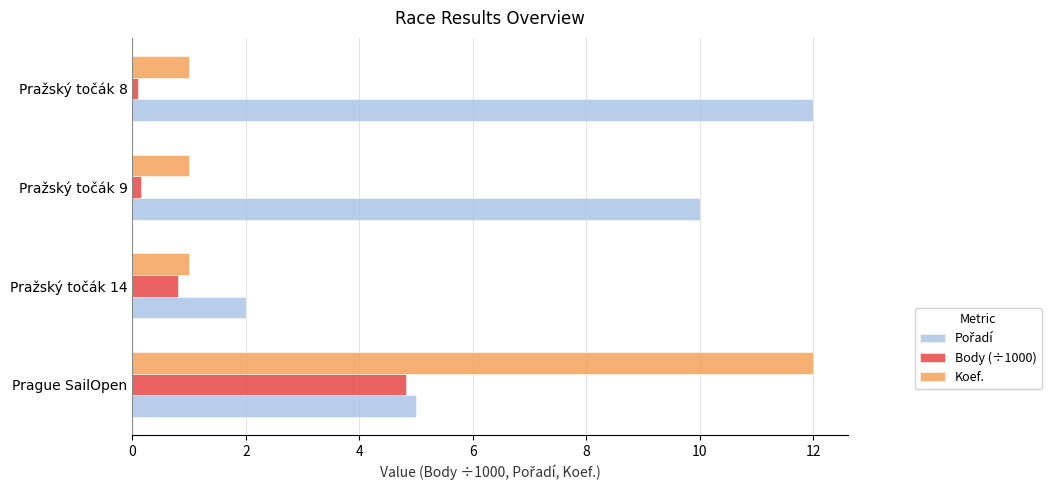

At which category is the sum across all series the highest?

Prague SailOpen